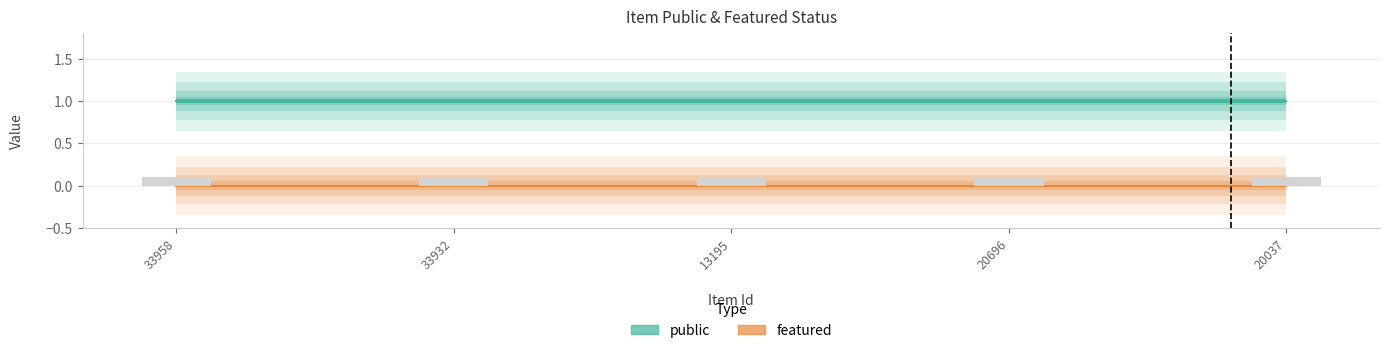

List the series in order of their peak value, highest first.

public, featured